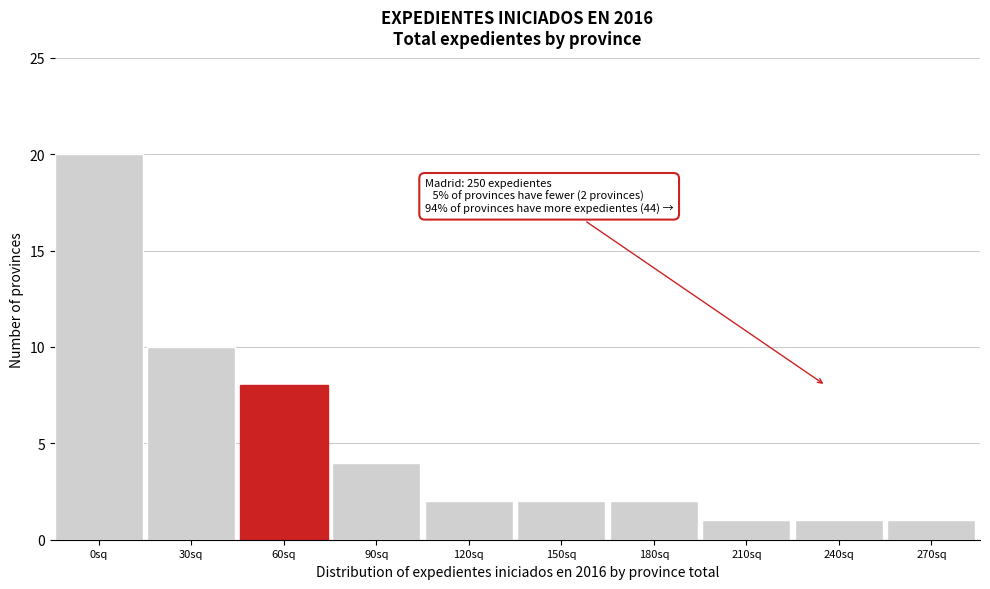

Reading left to right, list all the values displayed in this chart.

20	10	8	4	2	2	2	1	1	1